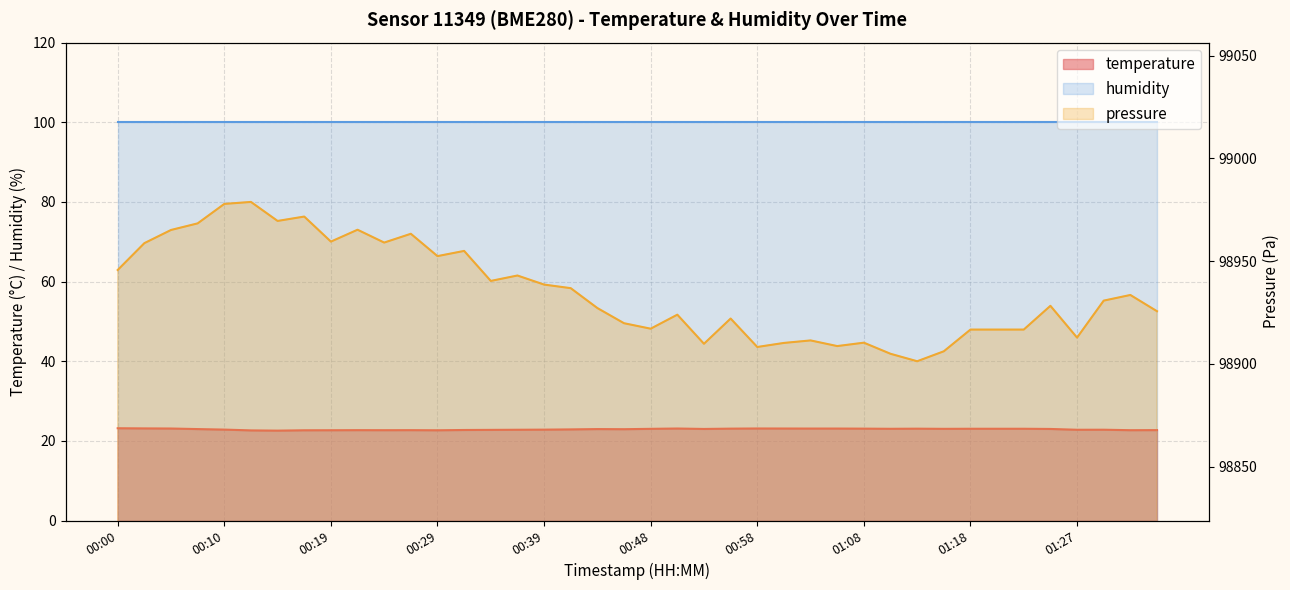

Where is the first local minimum?

00:14